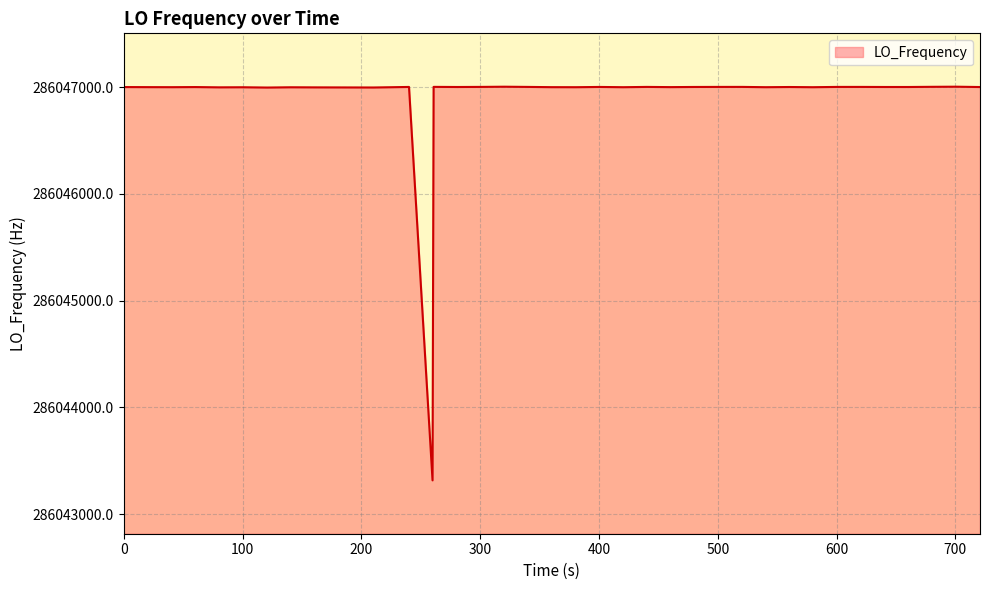

What is the difference between the maximum and minimum values?

3688.1